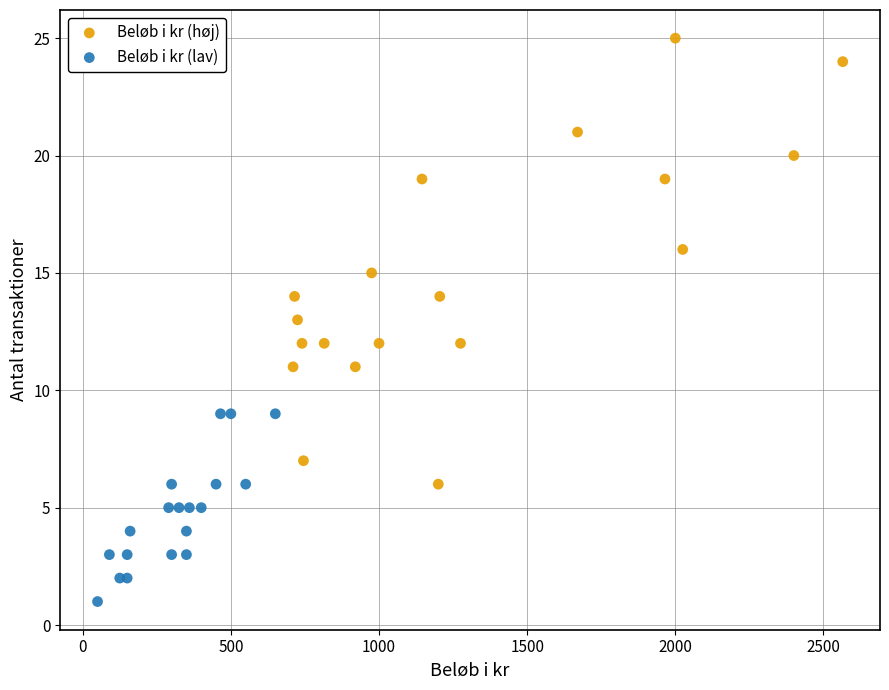

Which series has the widest spread of Y values?

Beløb i kr (høj)